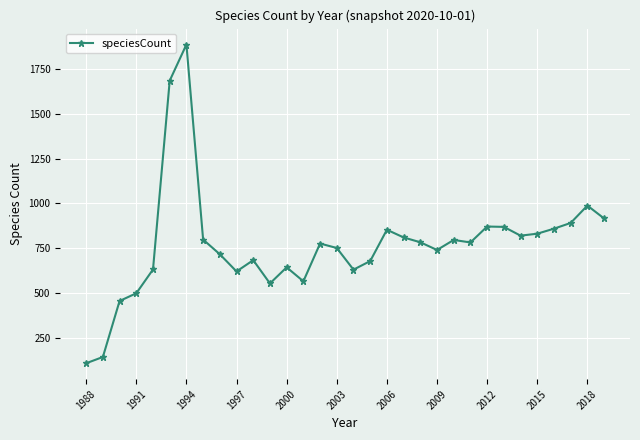

True or false: the data has more than 1 interior local peaks.

True